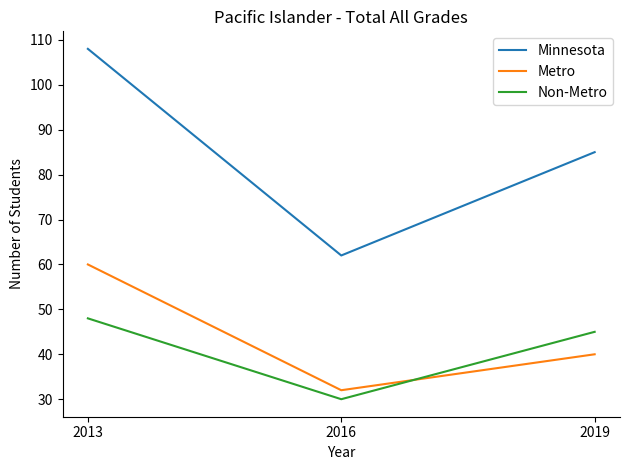

Where is Non-Metro nearest to the value 39?

2019